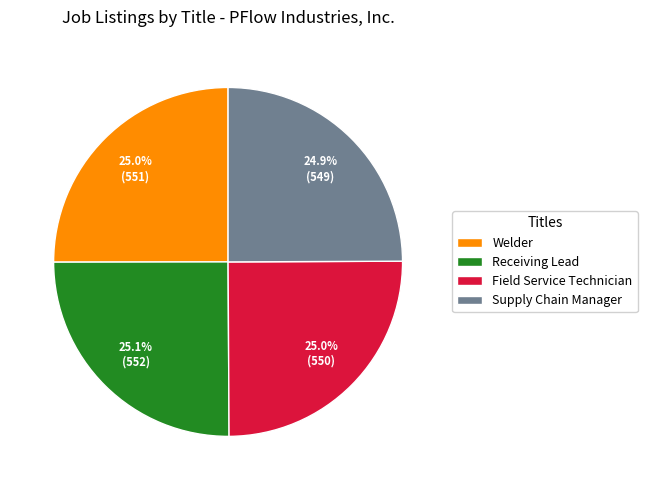

What percentage is NOT represented by Welder?

75.0%